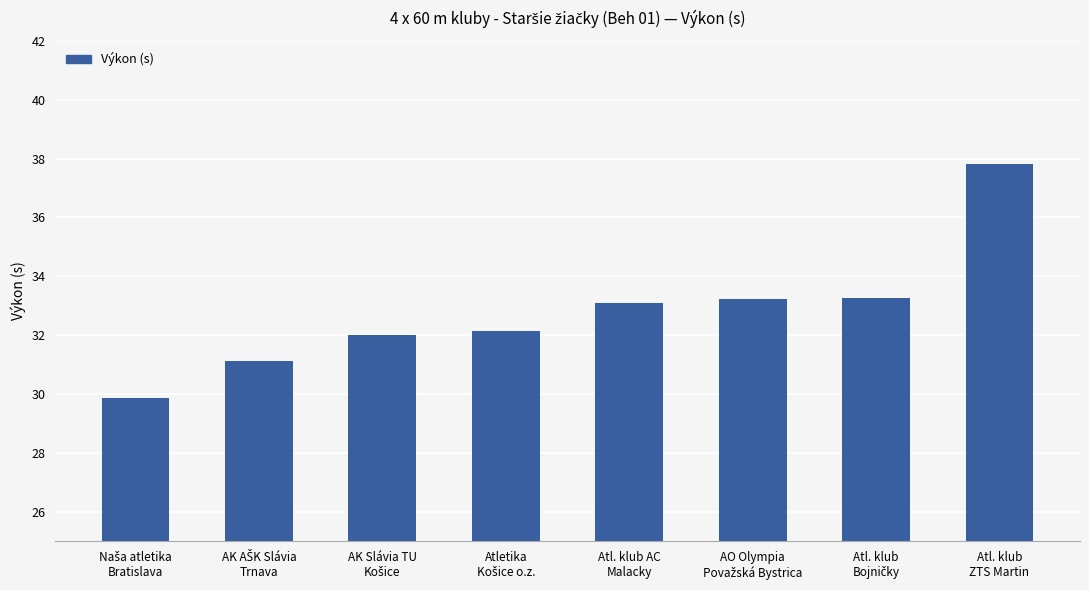

What is the value of the 8th bar from the left?

37.8